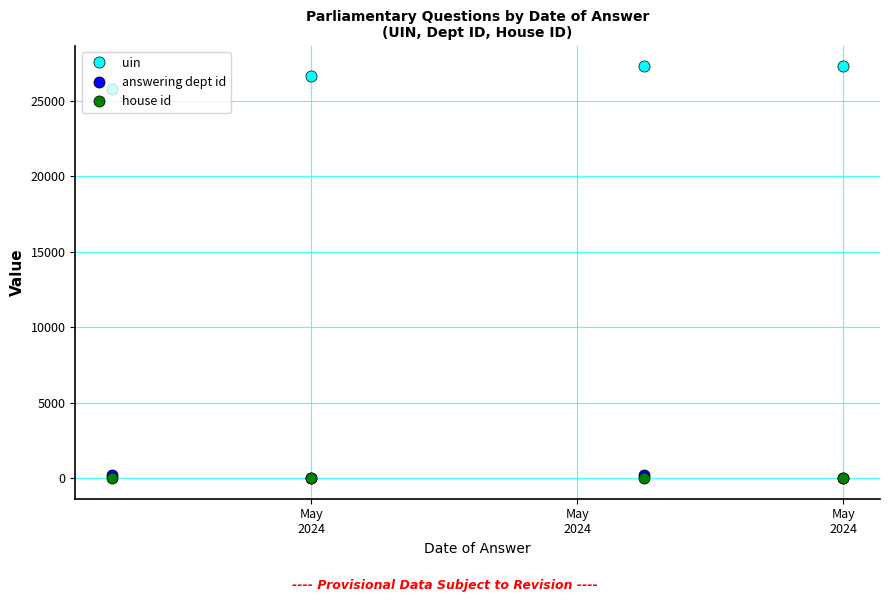

True or false: answering dept id has more than 1 interior local peaks.

False